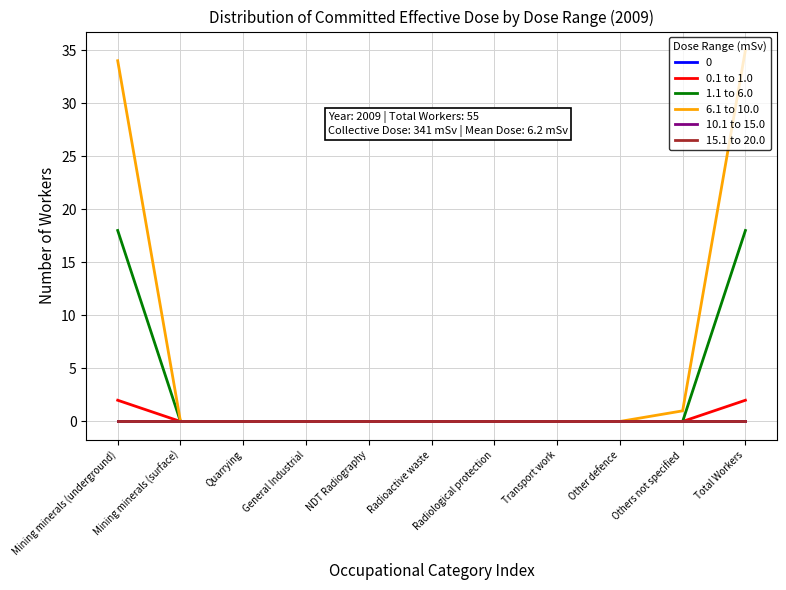

Does the chart have visible grid lines?

Yes